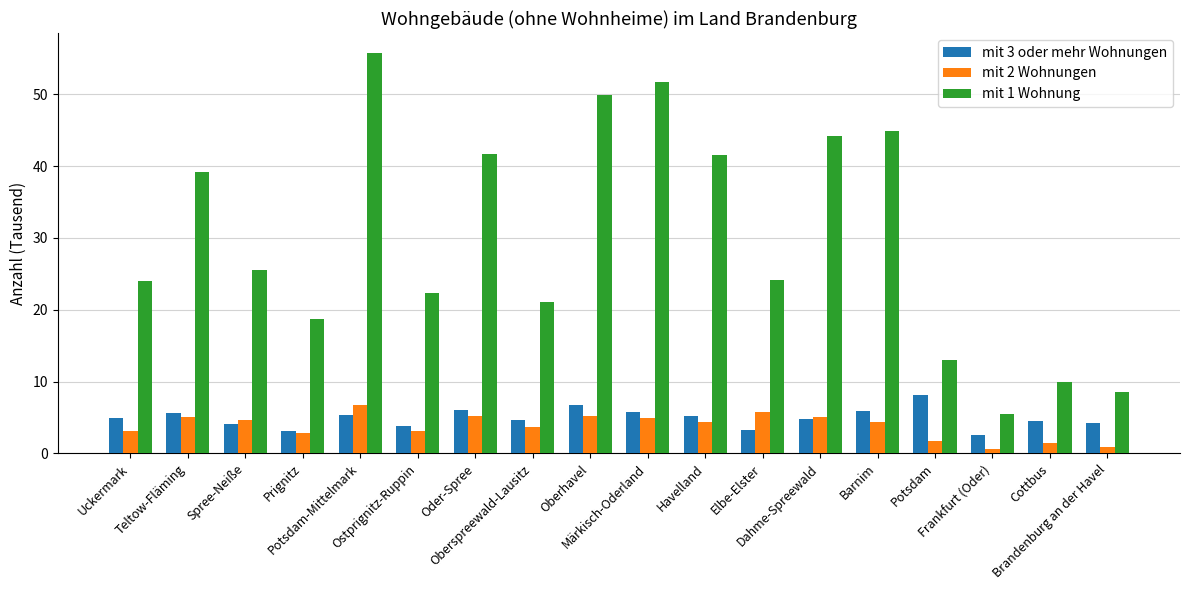

What is the maximum value shown in the chart?

55.8